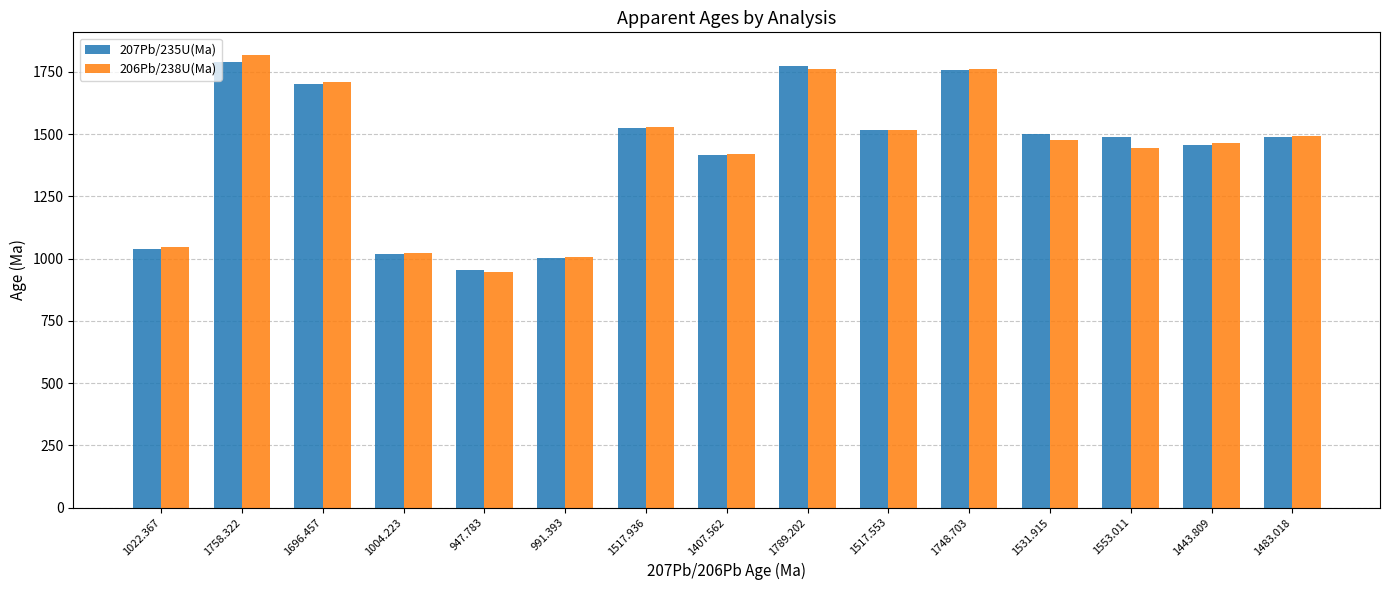

What is the highest value of the 206Pb/238U(Ma) series?

1818.2